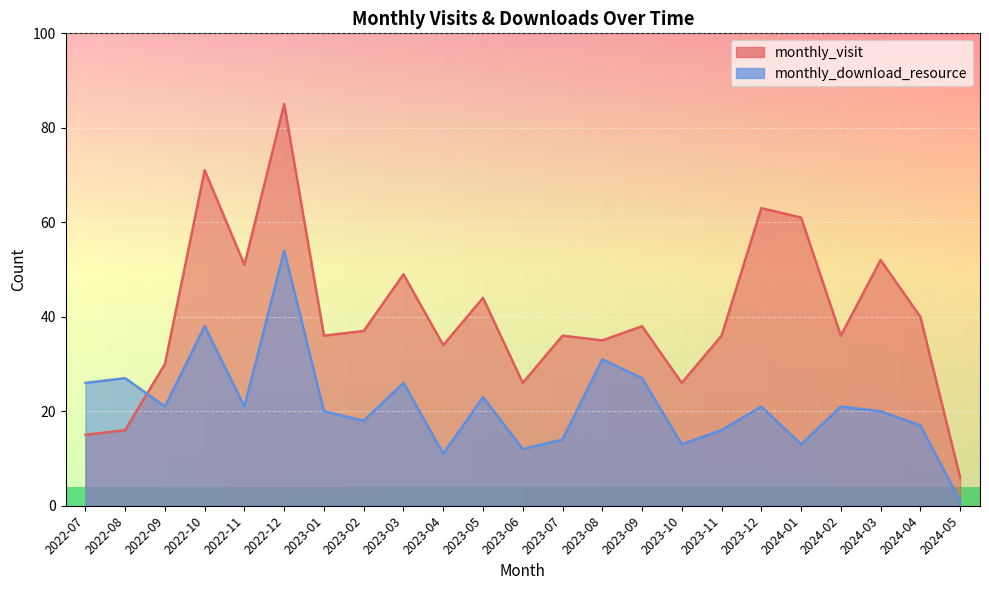

What is the spread (max minus min) of values at 2022-08?

11